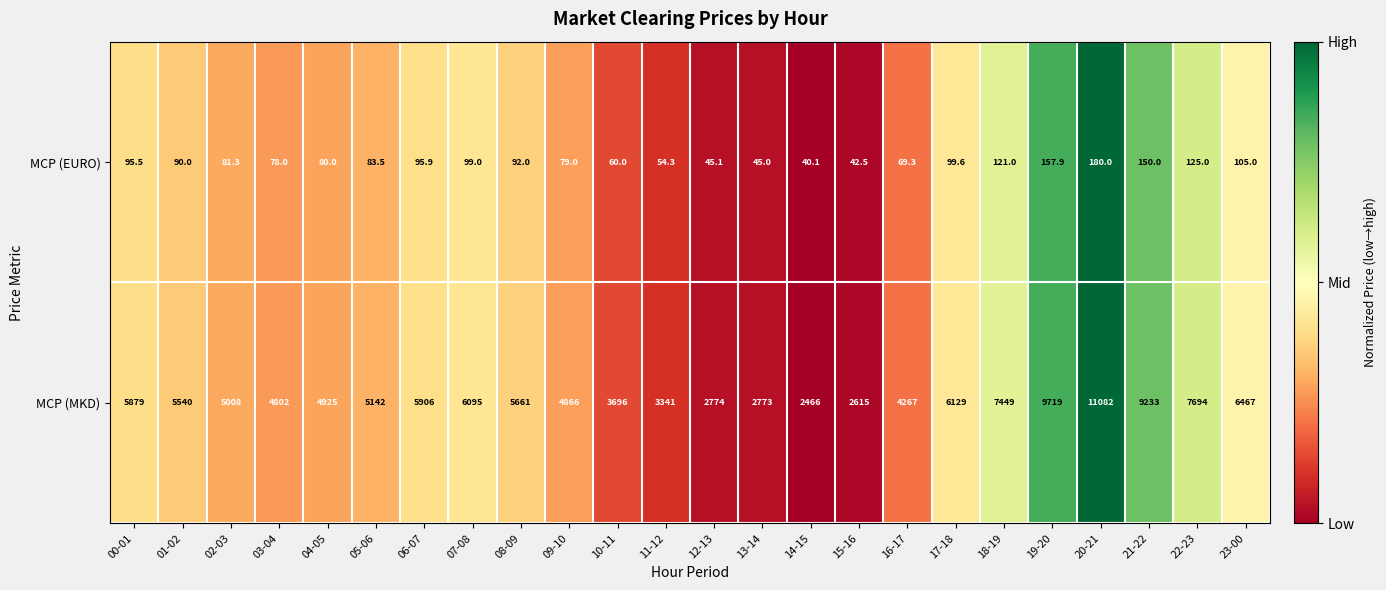

What is the average value of the MCP (MKD) series?

5563.7